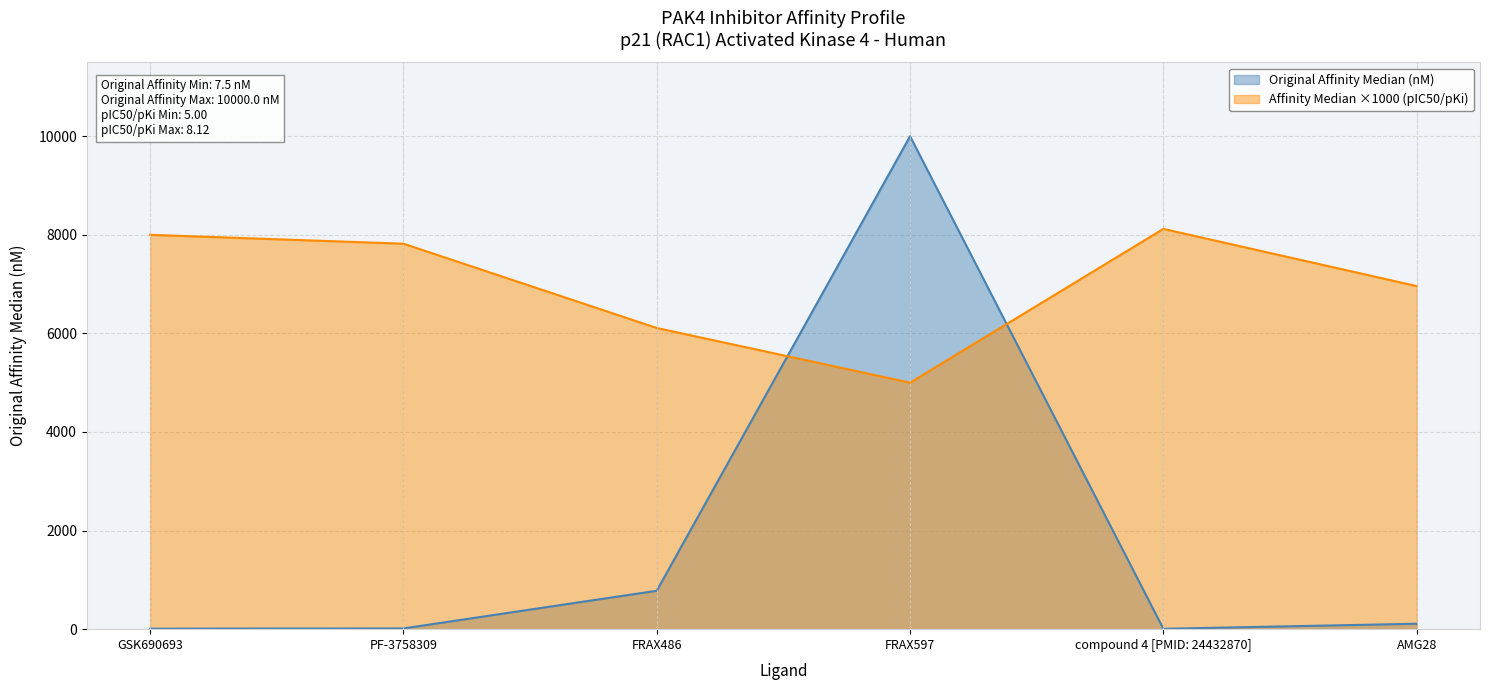

True or false: original_affinity_median_nm has a value of 25.2 at PF-3758309.

False